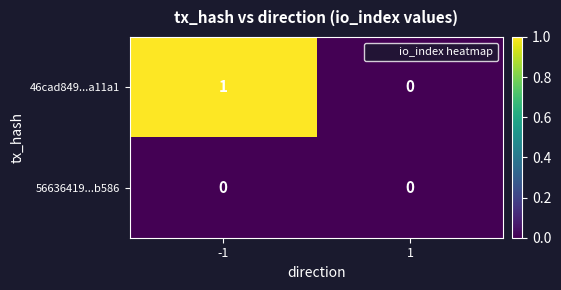

Which series has the widest spread of values?

46cad849...a11a1